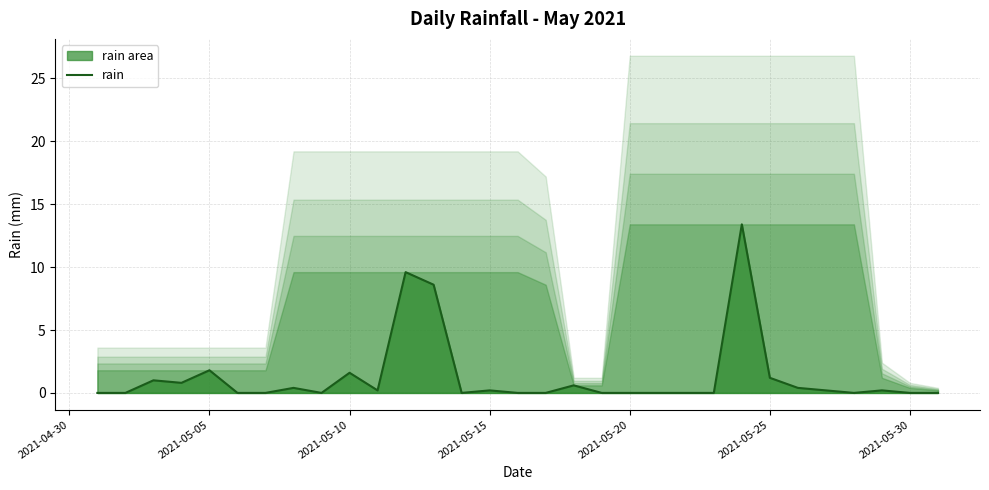

Reading right to left, extract all data points from this chart.

0.0	0.0	0.2	0.0	0.2	0.4	1.2	13.4	0.0	0.0	0.0	0.0	0.0	0.6	0.0	0.0	0.2	0.0	8.6	9.6	0.2	1.6	0.0	0.4	0.0	0.0	1.8	0.8	1.0	0.0	0.0